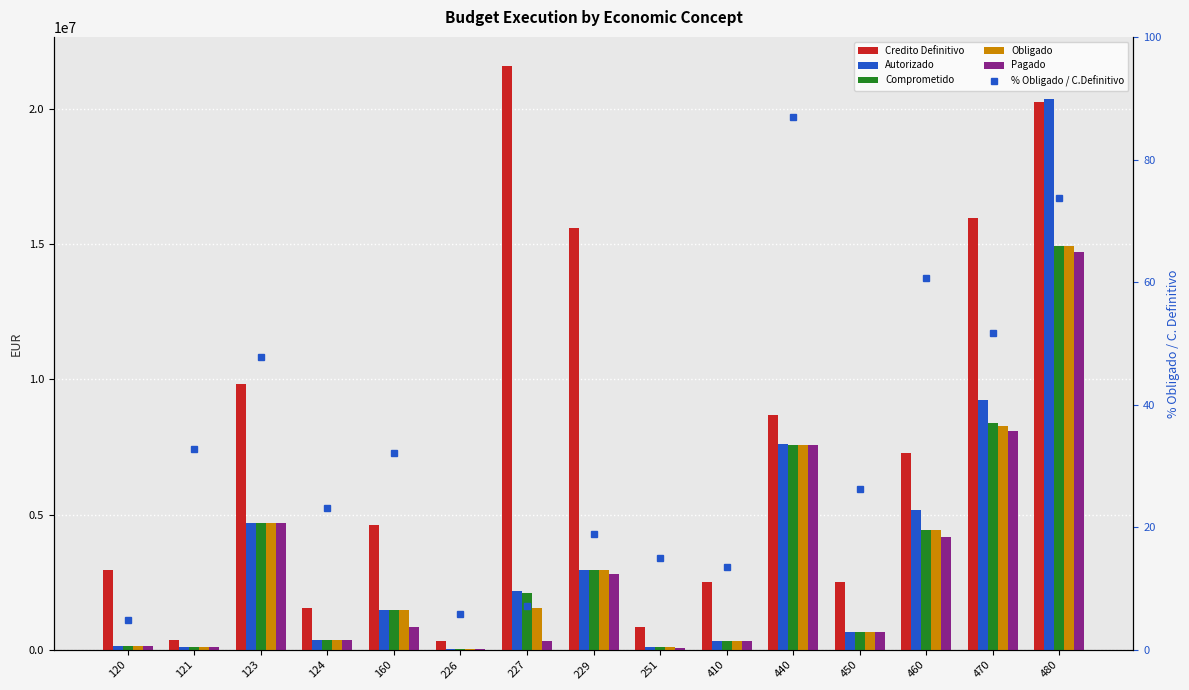

What is the value of the % Obligado / C.Definitivo bar at the 2nd from the left?

32.8